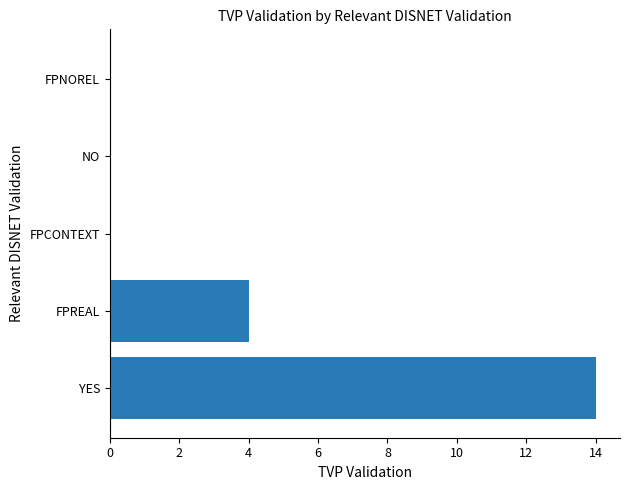

How many data points does each series have?

5